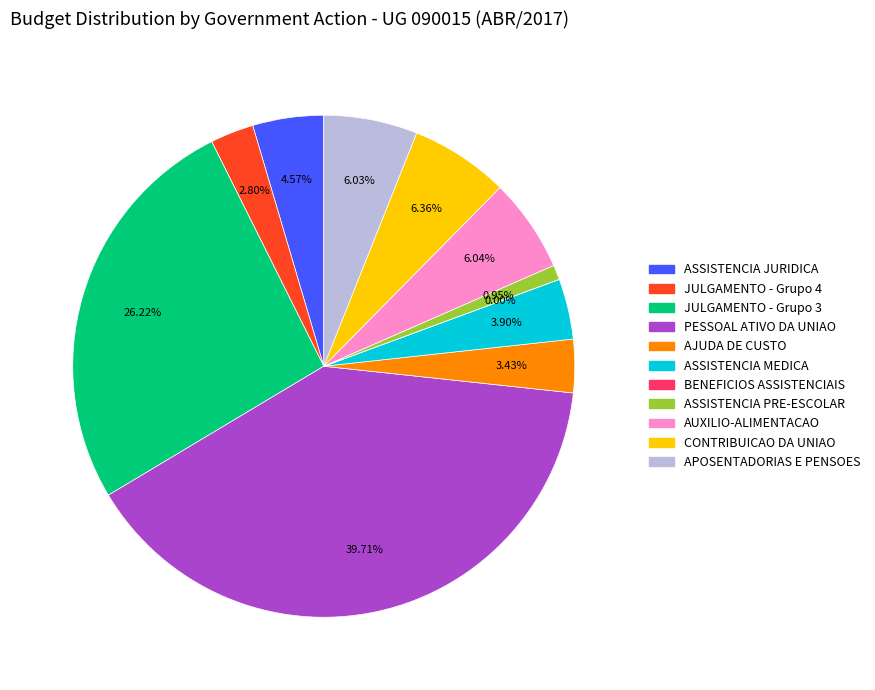

To the nearest percent, what is the difference between the largest and smallest slice percentages?

40%